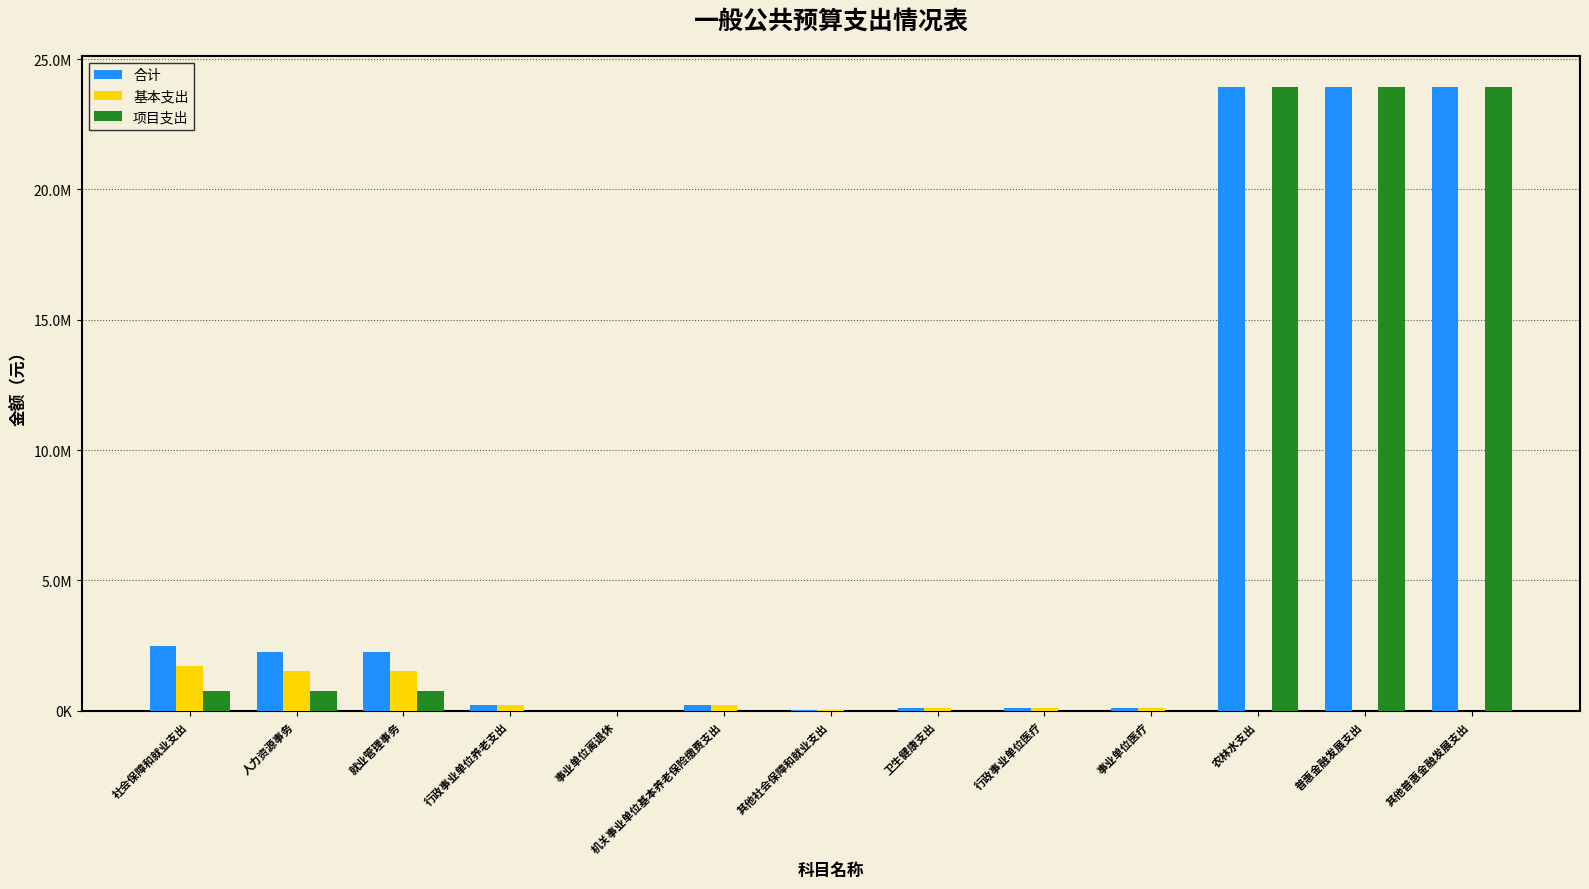

At how many categories does at least one series exceed 18218408?

3